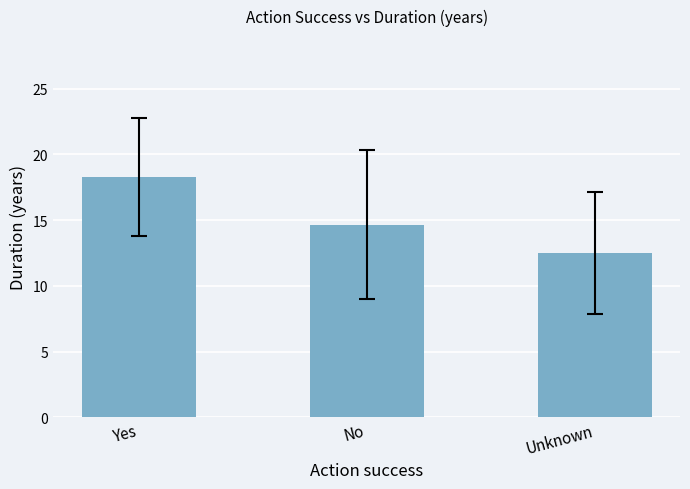

Does the chart contain stacked bars?

No